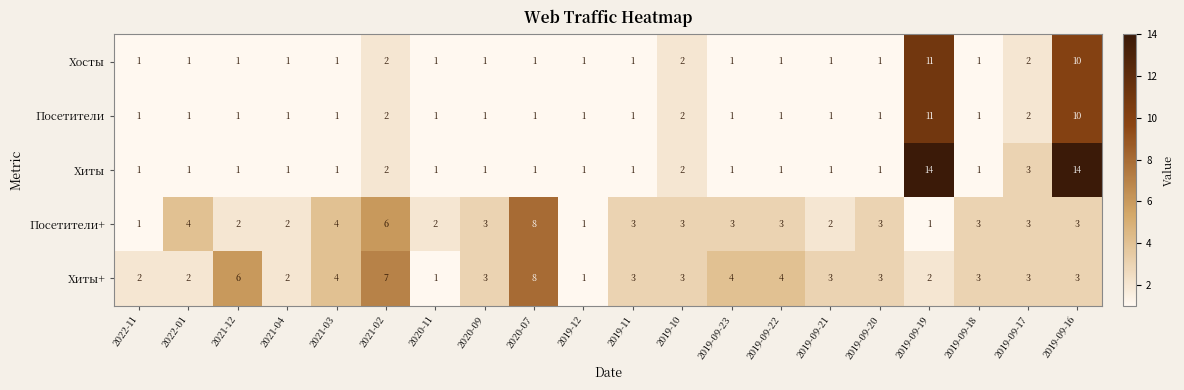

What is the greatest value displayed?

14